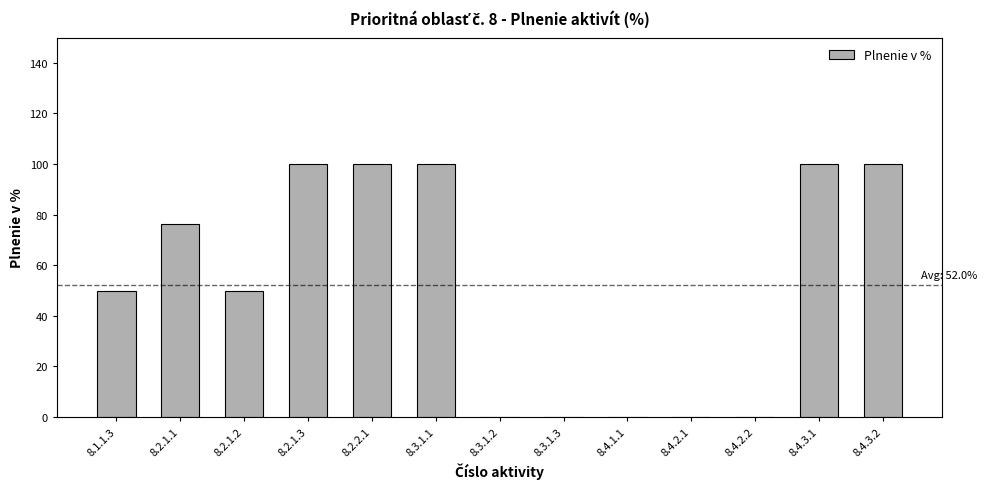

What is the ratio of the value at 8.4.3.2 to the value at 8.4.3.1?

1.0